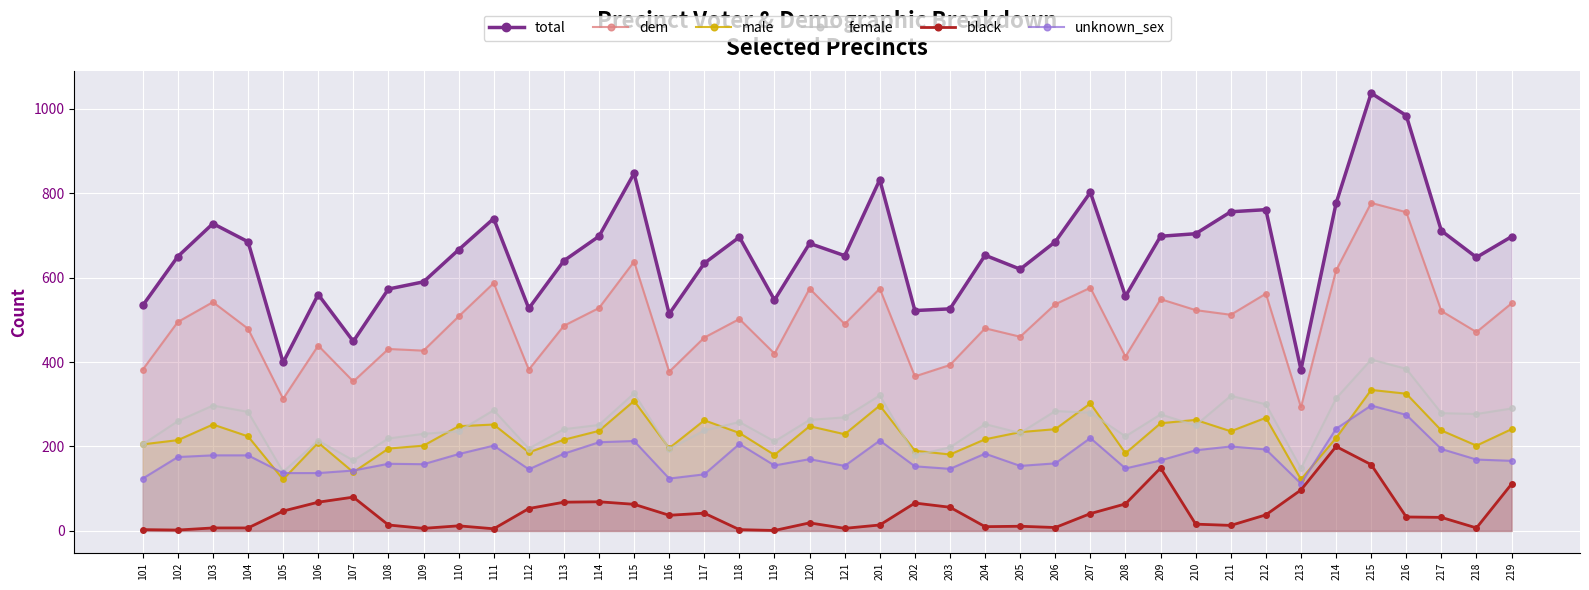

At which label does black reach its minimum?

119